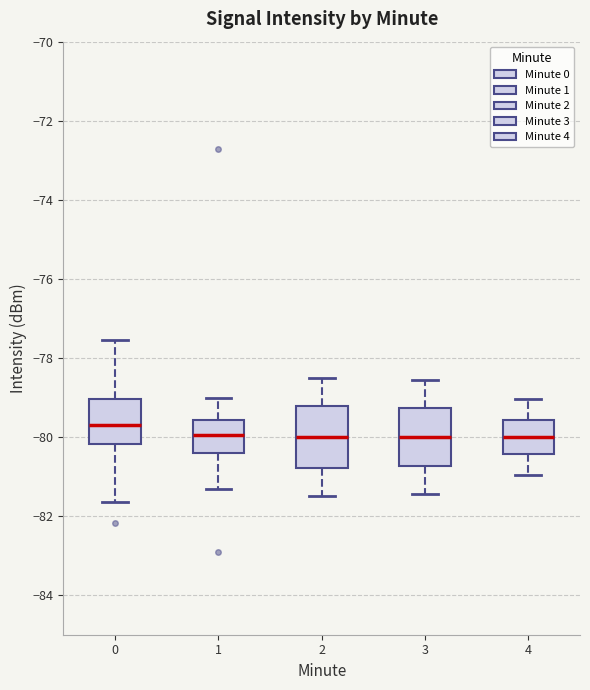

Which box's median line is the highest?

0